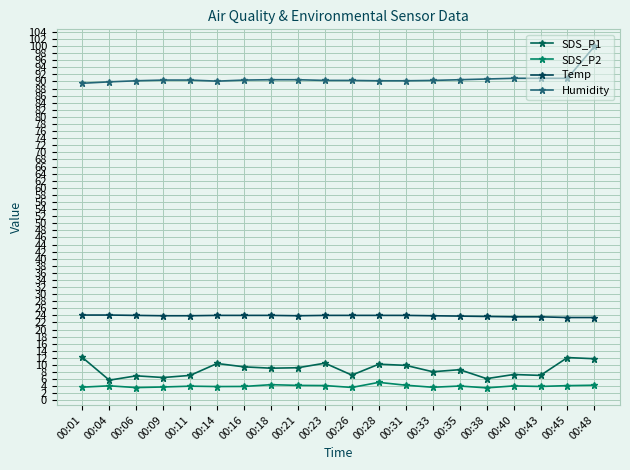

Is it true that Humidity equals 90.4 at 00:11?

True